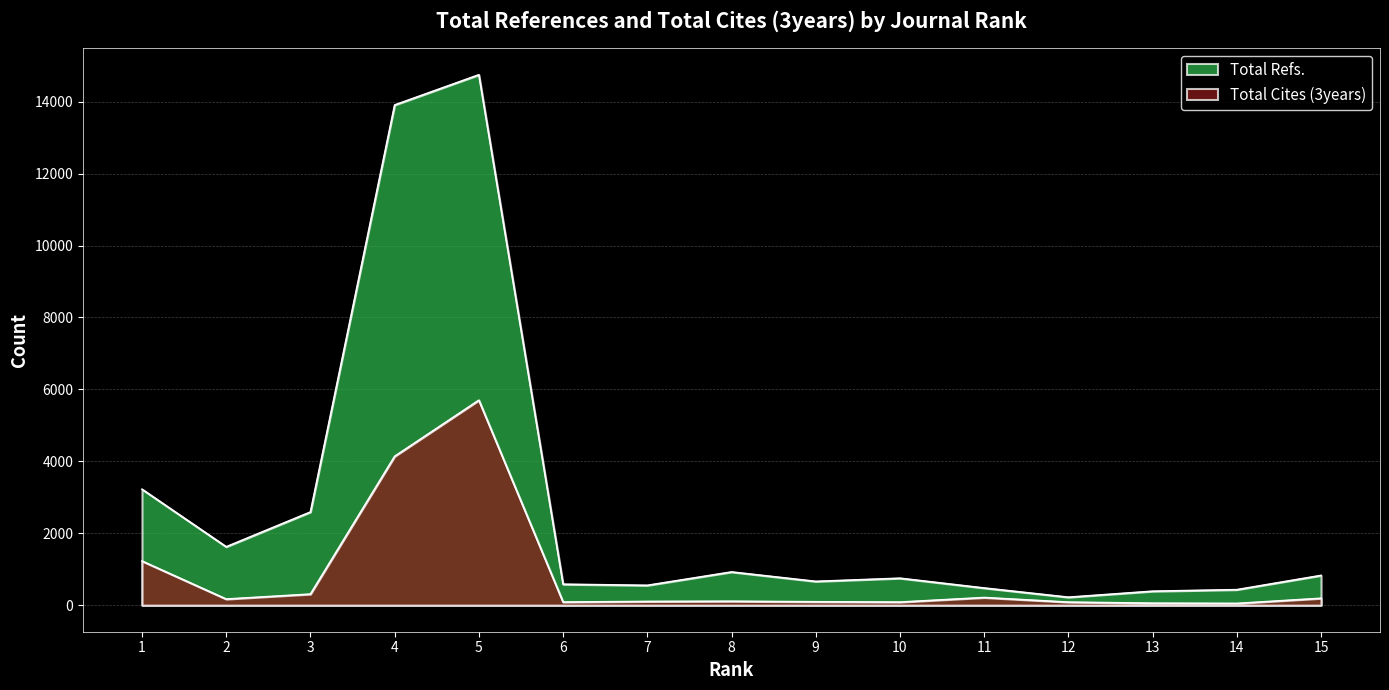

At which category does Total Refs. reach its first local valley?

2